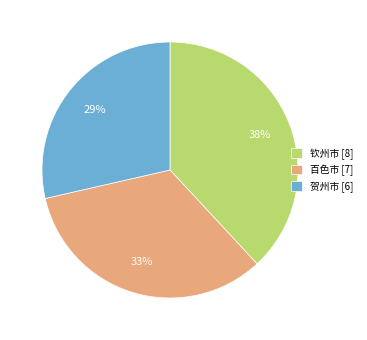

To the nearest percent, what is the average slice percentage?

33%